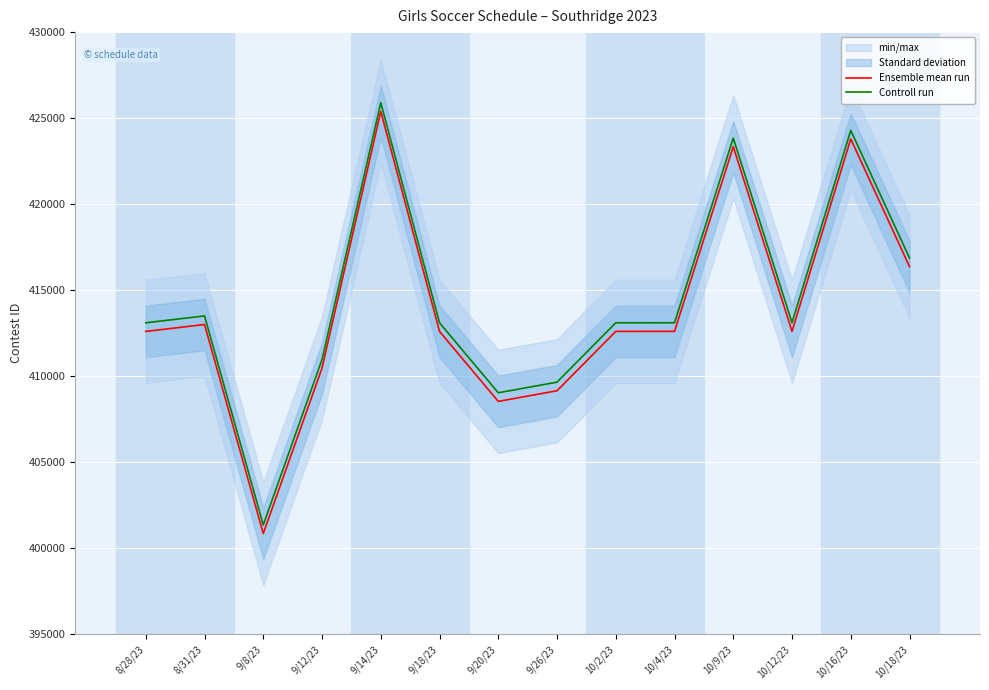

Reading left to right, extract all data points from this chart.

Ensemble mean run: 412604	413006	400857	410472	425391	412605	408537	409155	412606	412607	423340	412608	423788	416370
Controll run: 413104	413506	401357	410972	425891	413105	409037	409655	413106	413107	423840	413108	424288	416870